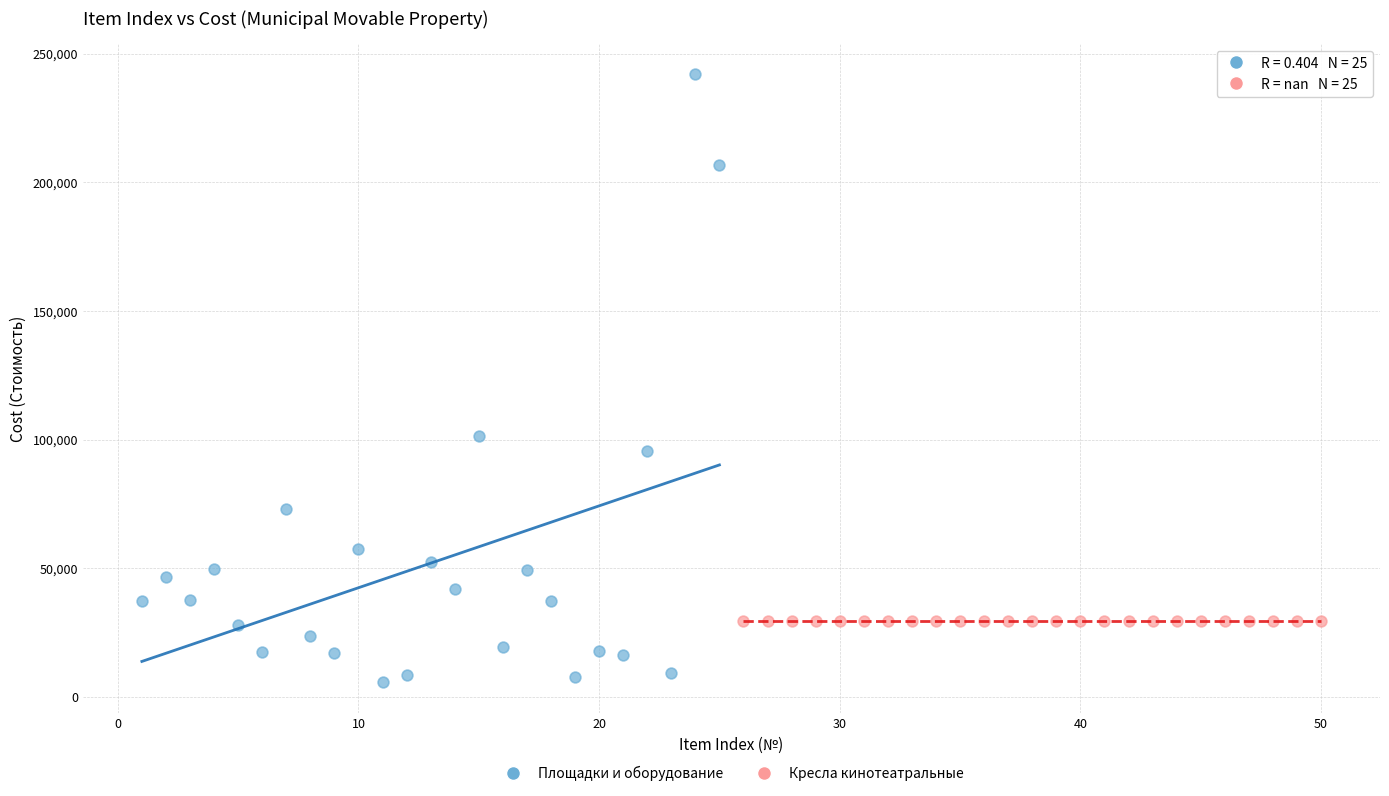

What are all the series names shown in the legend?

Площадки и оборудование, Кресла кинотеатральные